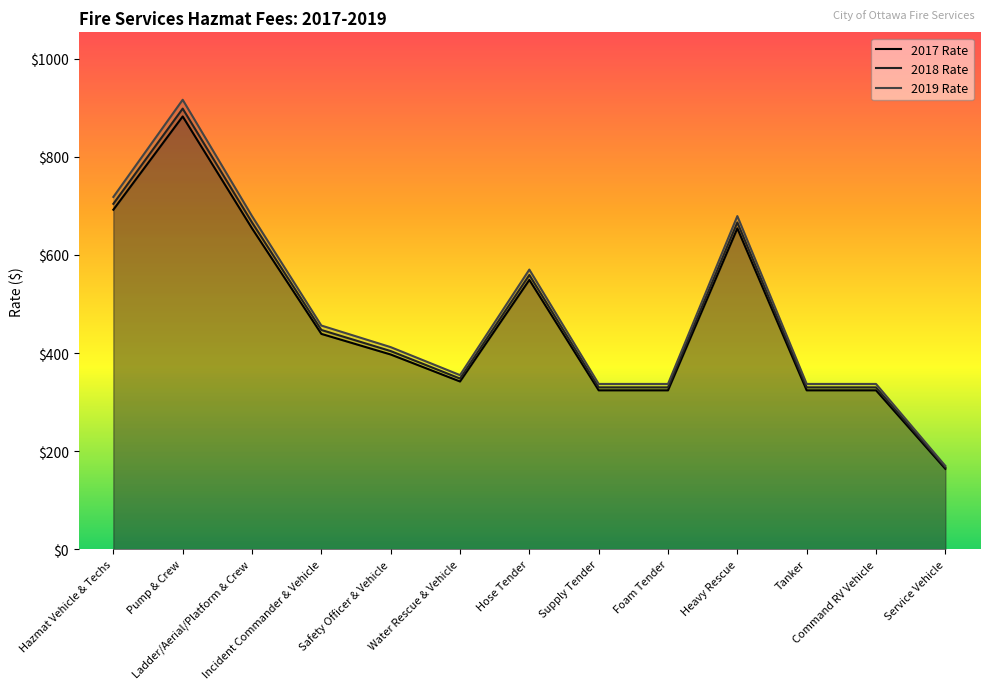

Is it true that 2019 Rate equals 293 at Service Vehicle?

False